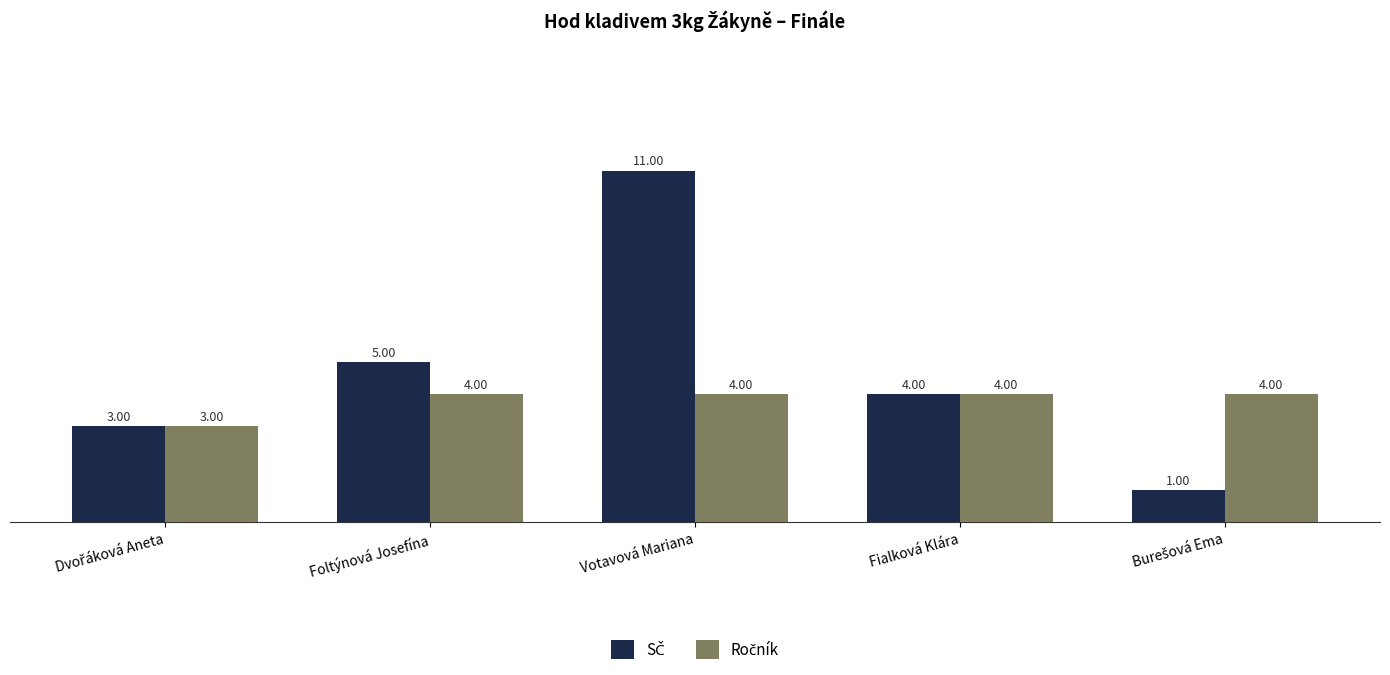

At which category is the sum across all series the highest?

Votavová Mariana